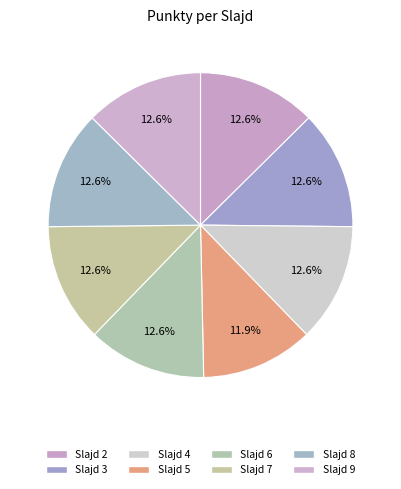

To the nearest percent, what is the difference between the largest and smallest slice percentages?

1%